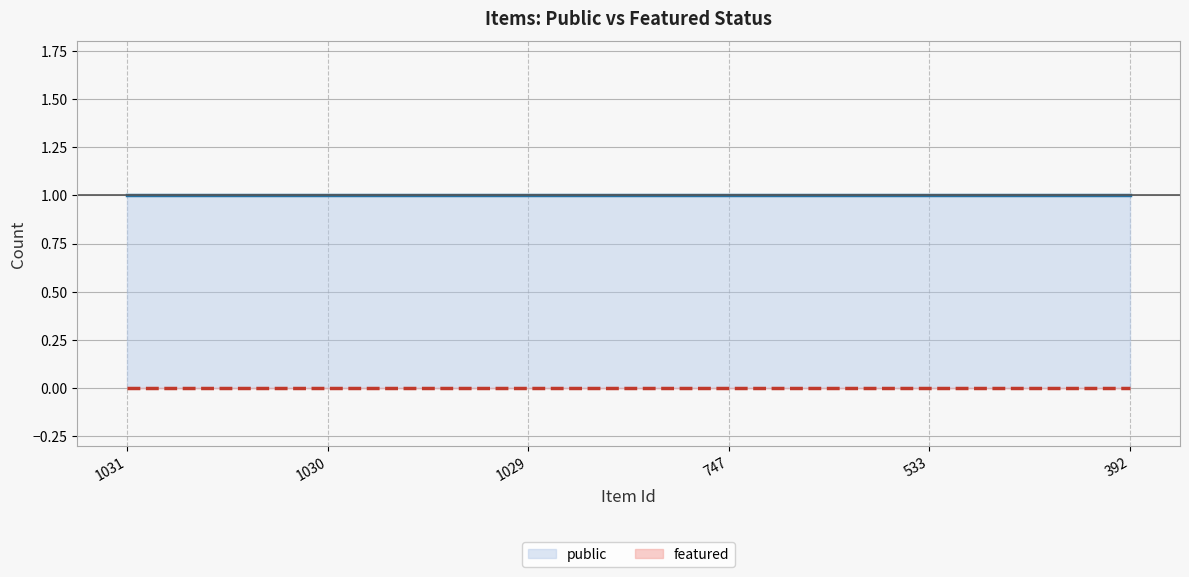

What are all the series names shown in the legend?

public, featured